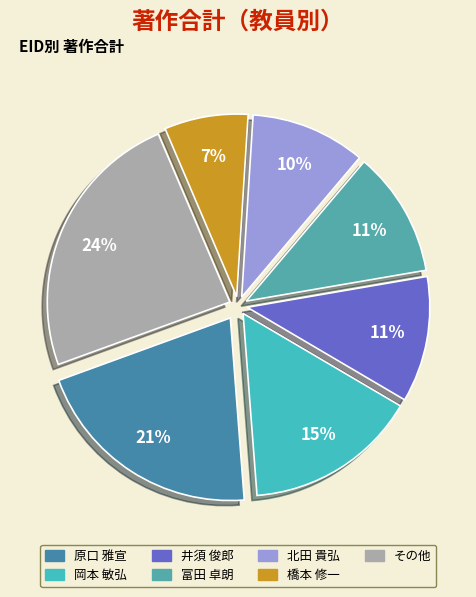

Count the number of slices in the pie.

7